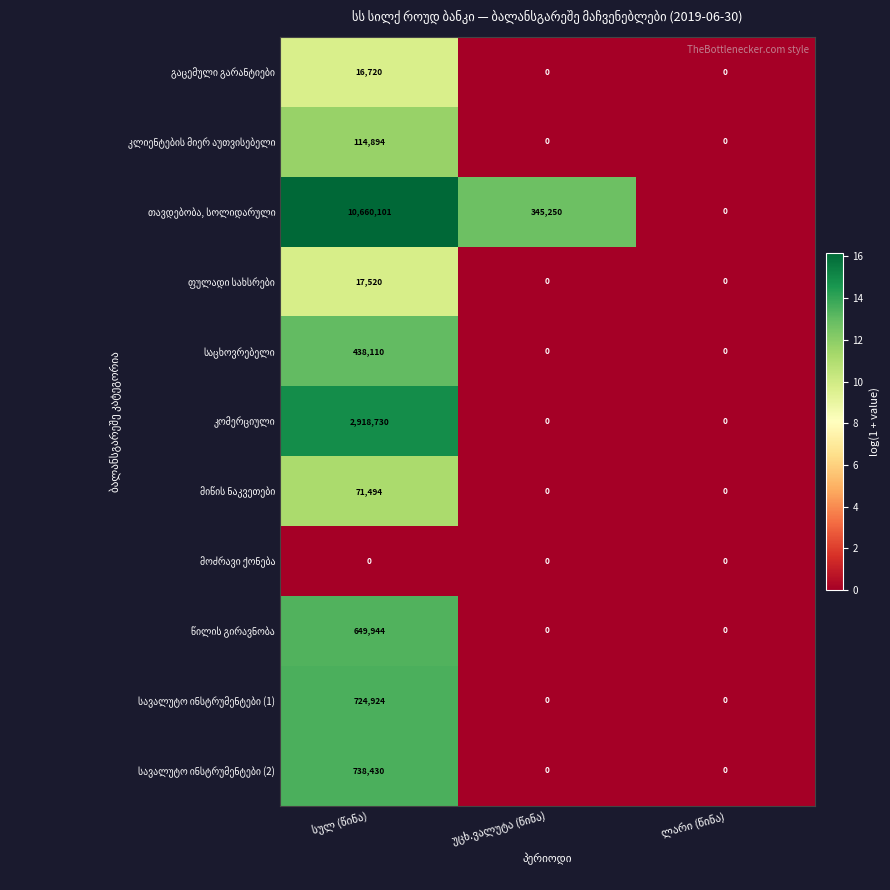

What is the greatest value displayed?

10660101